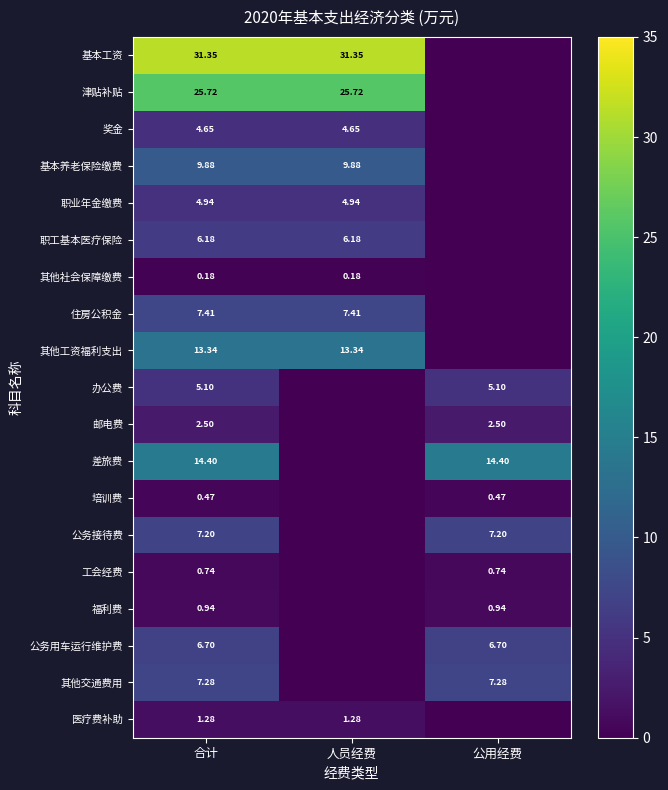

At 合计, list the series in order from largest to smallest.

基本工资, 津贴补贴, 差旅费, 其他工资福利支出, 基本养老保险缴费, 住房公积金, 其他交通费用, 公务接待费, 公务用车运行维护费, 职工基本医疗保险, 办公费, 职业年金缴费, 奖金, 邮电费, 医疗费补助, 福利费, 工会经费, 培训费, 其他社会保障缴费